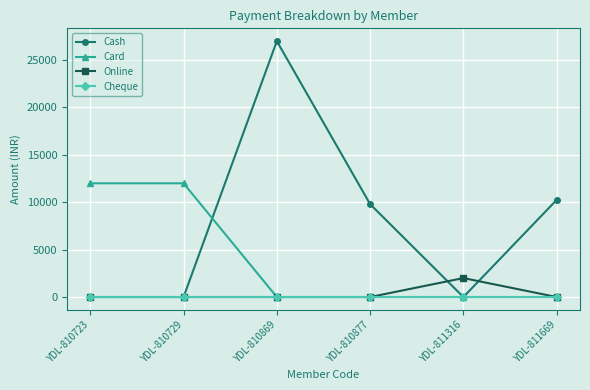

At which category does the chart reach its peak across all series?

YDL-810869